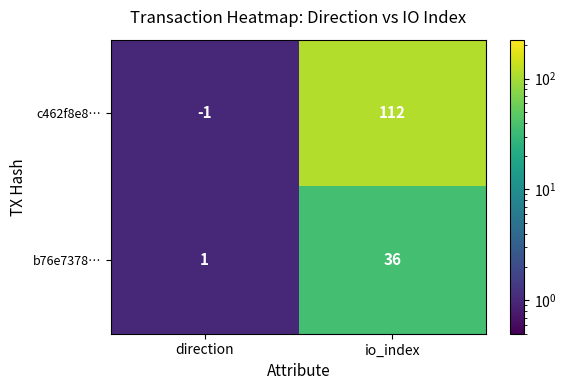

Count the number of categories in the chart.

2